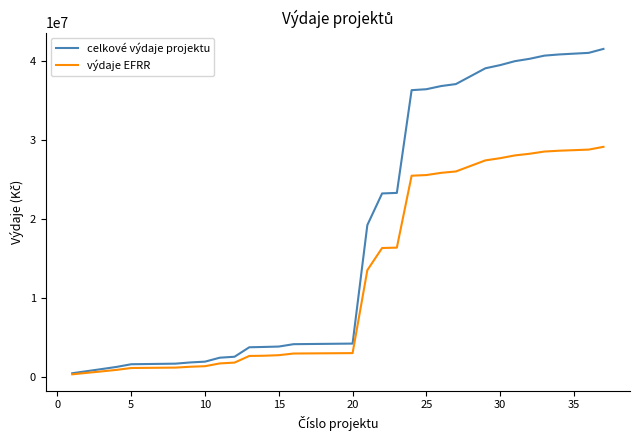

Which series has the largest total across all categories?

celkové výdaje projektu